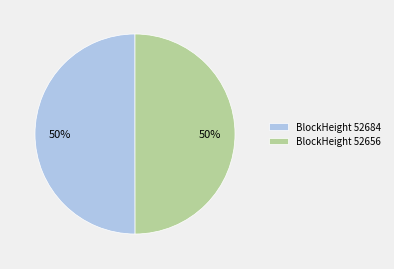

To the nearest percent, what is the combined percentage of BlockHeight 52684 and BlockHeight 52656?

100%